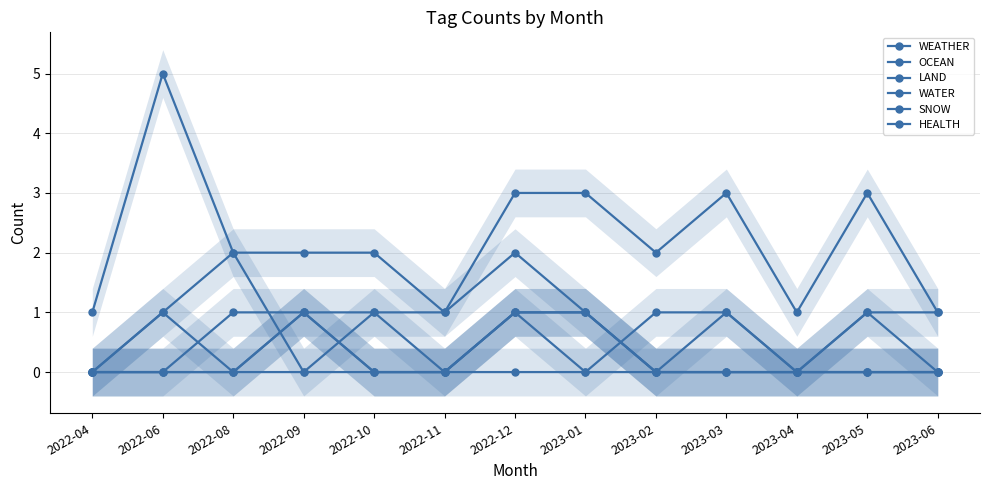

What is the label of the 13th point from the right?

2022-04